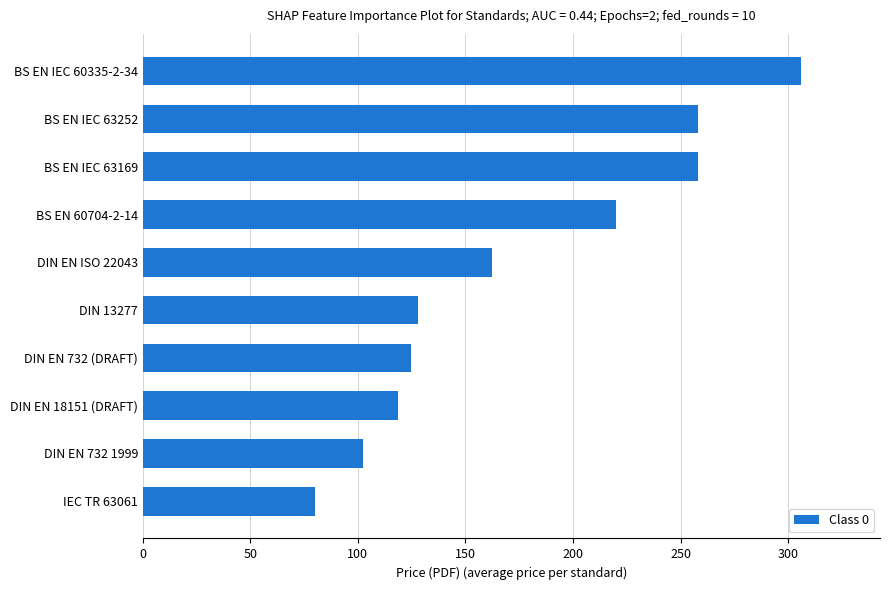

What is the maximum value shown in the chart?

306.0